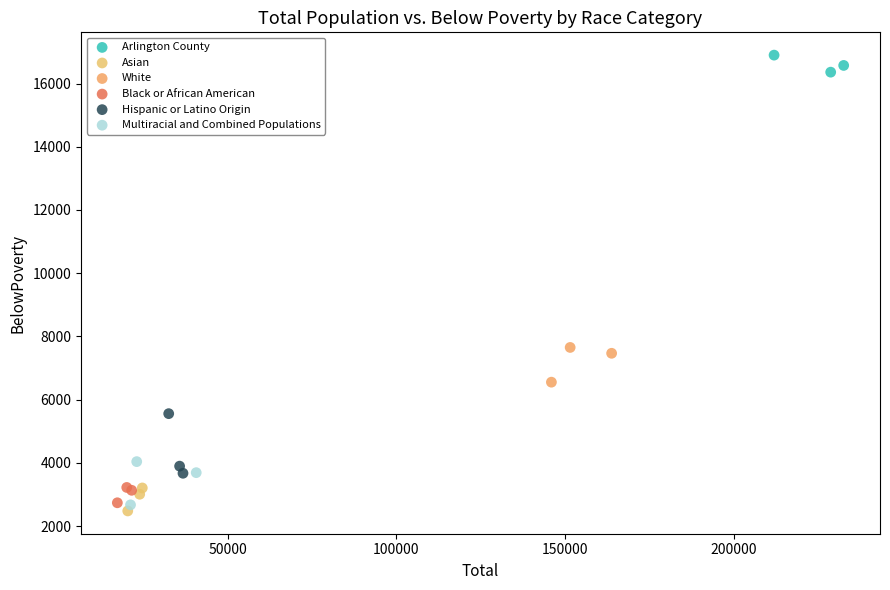

Which series contains the highest Y value?

Arlington County